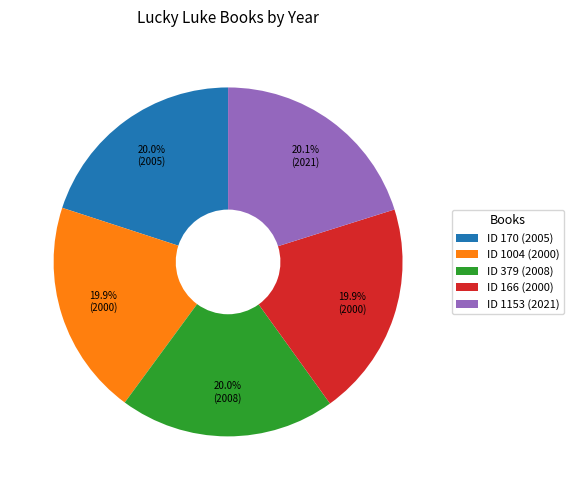

Approximately how many times larger is the value at ID 166 (2000) compared to ID 1004 (2000)?

1.0